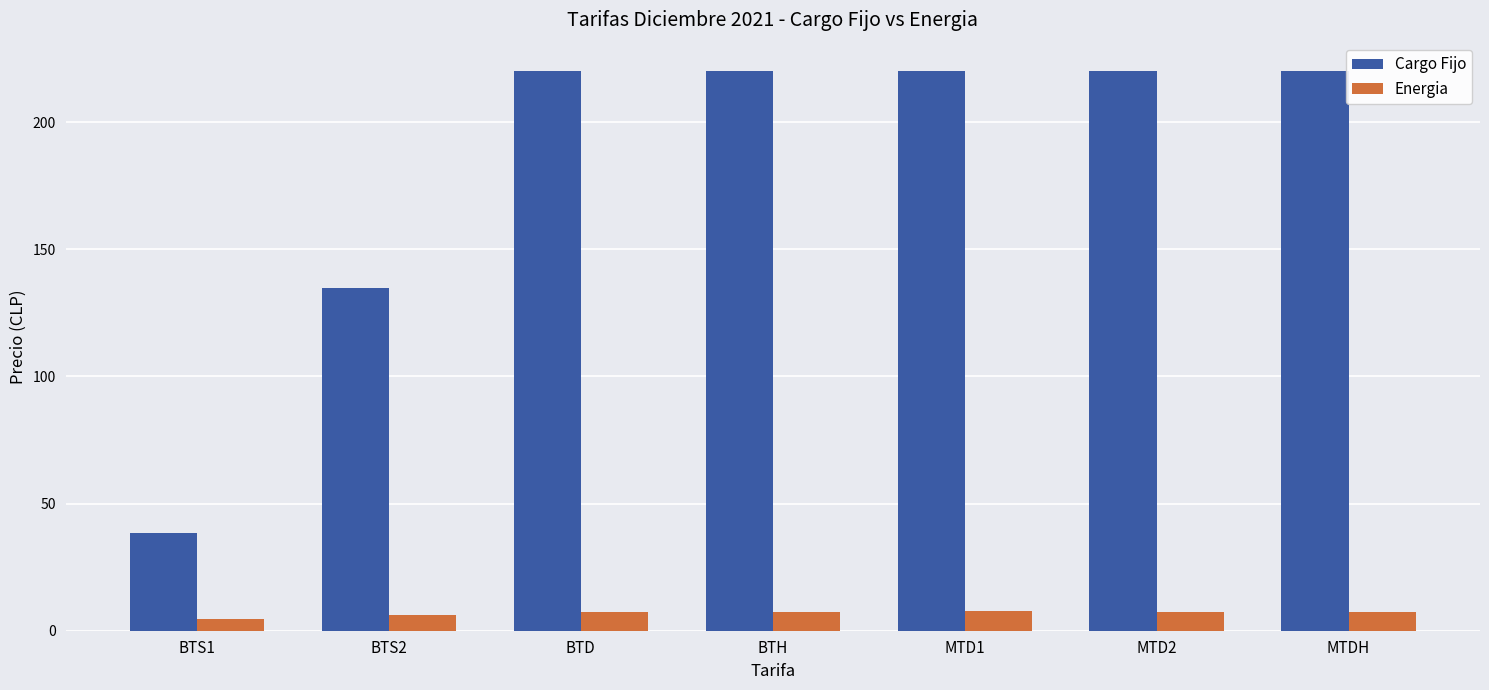

What position from the left is BTS2?

2